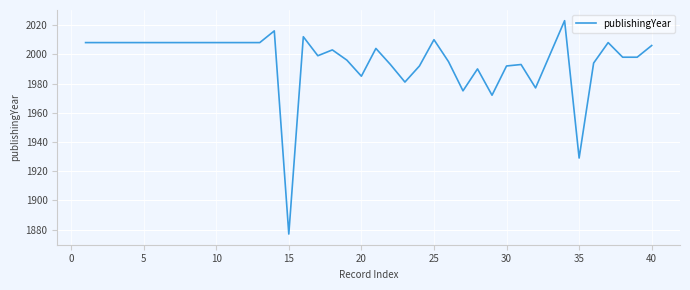

What is the smallest value displayed?

1877